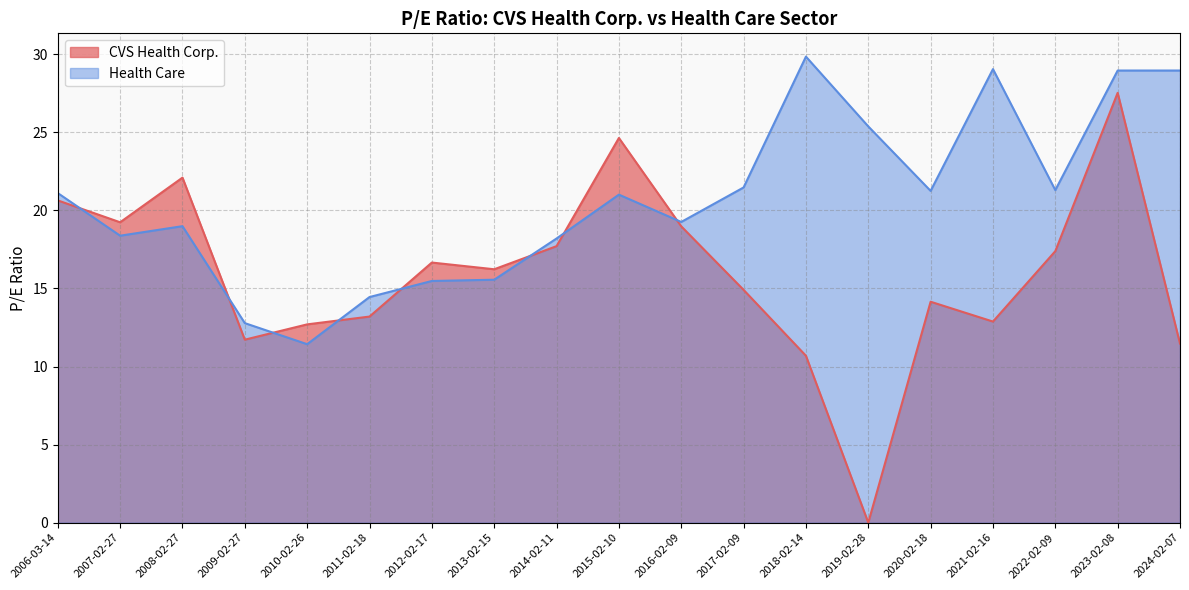

What is the sum of the Health Care values at 2021-02-16 and 2020-02-18?

50.3